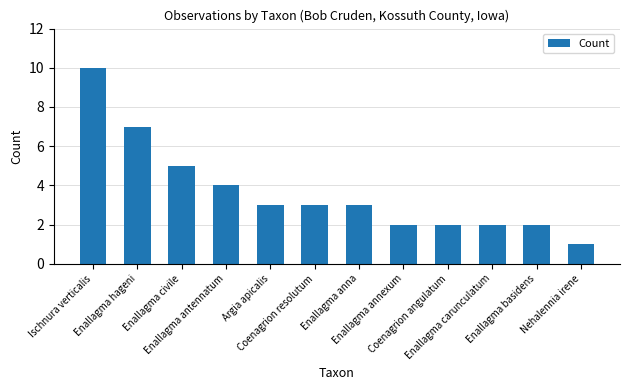

Count the number of data series in this chart.

1